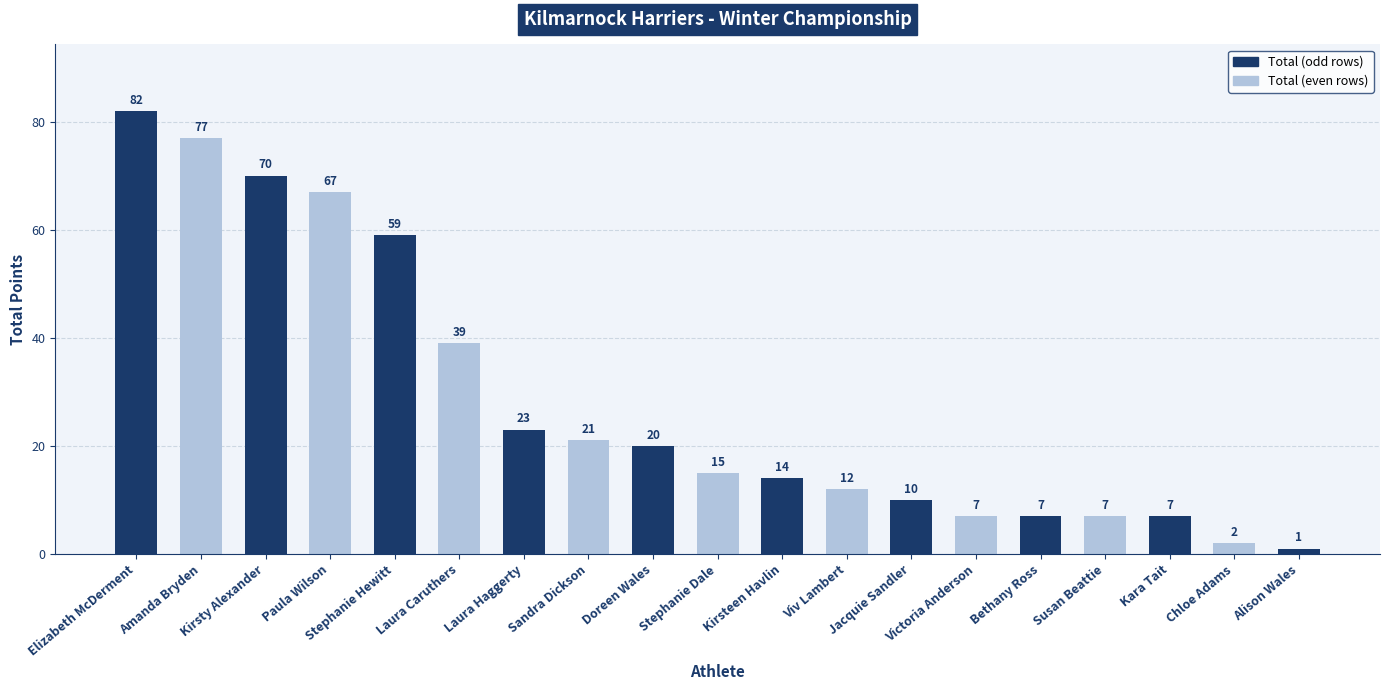

What is the sum of all values?

540